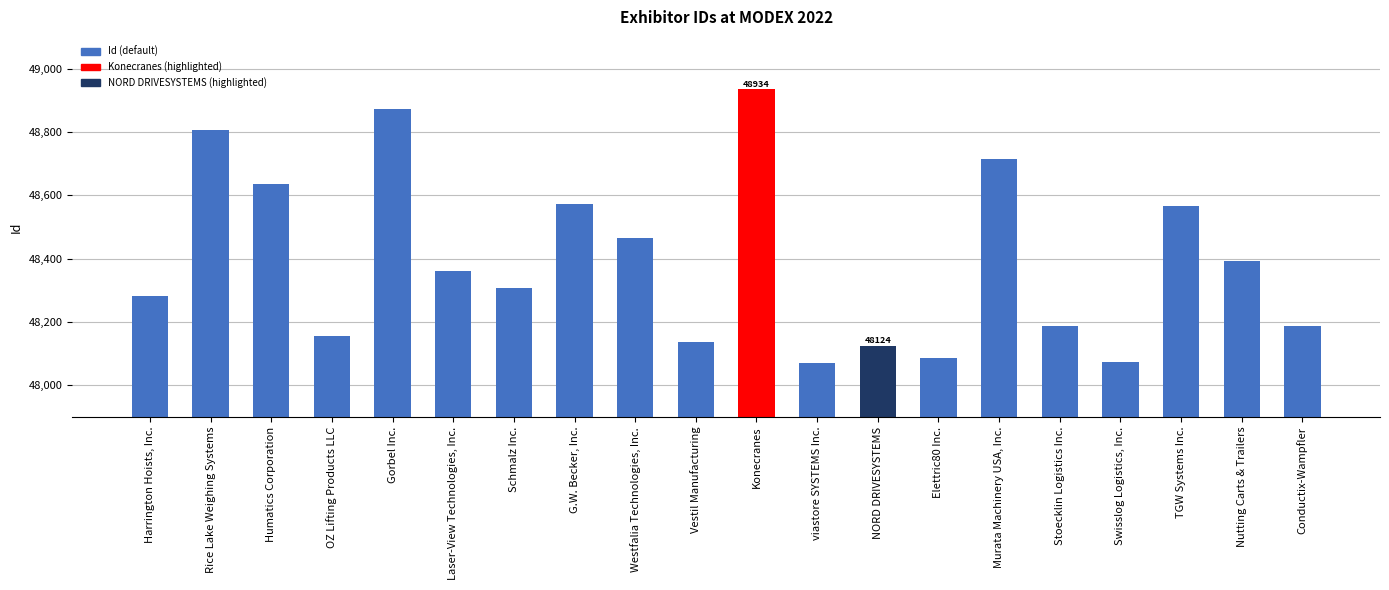

Which label corresponds to the largest value in the chart?

Konecranes